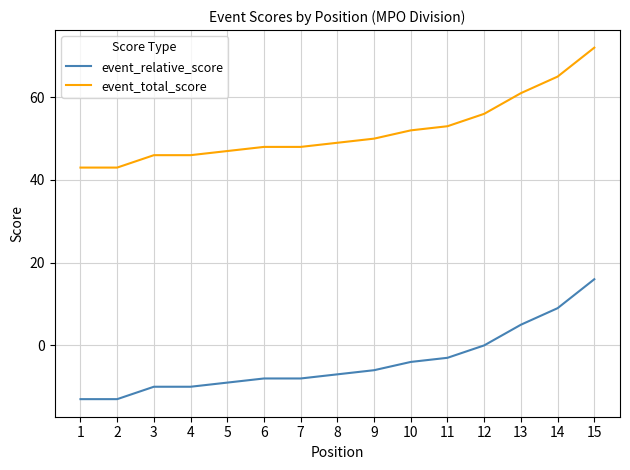

Reading left to right, extract all data points from this chart.

event_relative_score: -13	-13	-10	-10	-9	-8	-8	-7	-6	-4	-3	0	5	9	16
event_total_score: 43	43	46	46	47	48	48	49	50	52	53	56	61	65	72